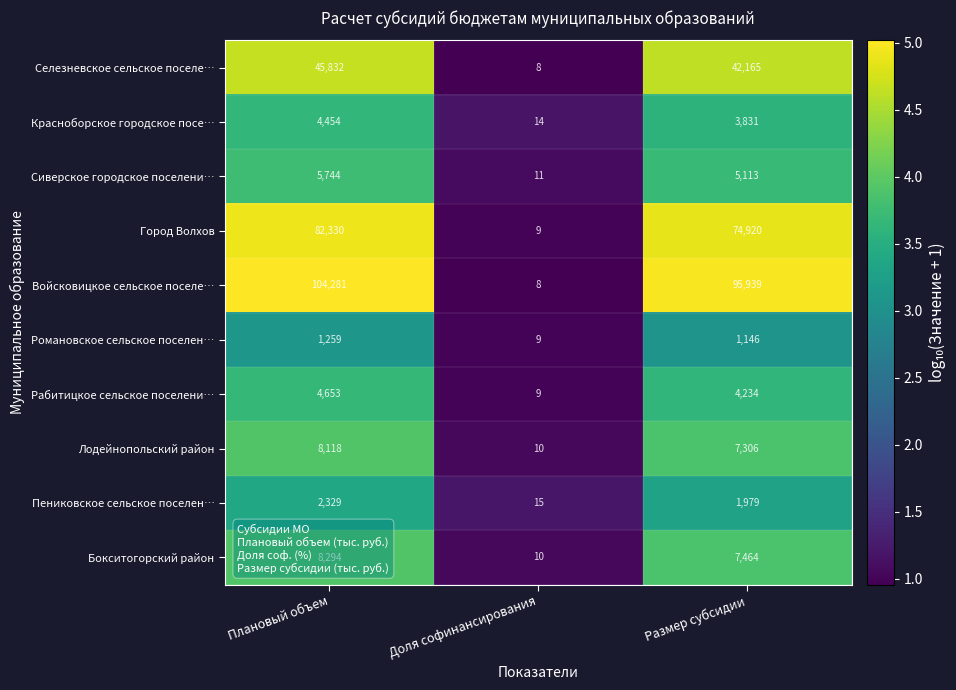

Which series has the largest total across all categories?

Войсковицкое сельское поселе…